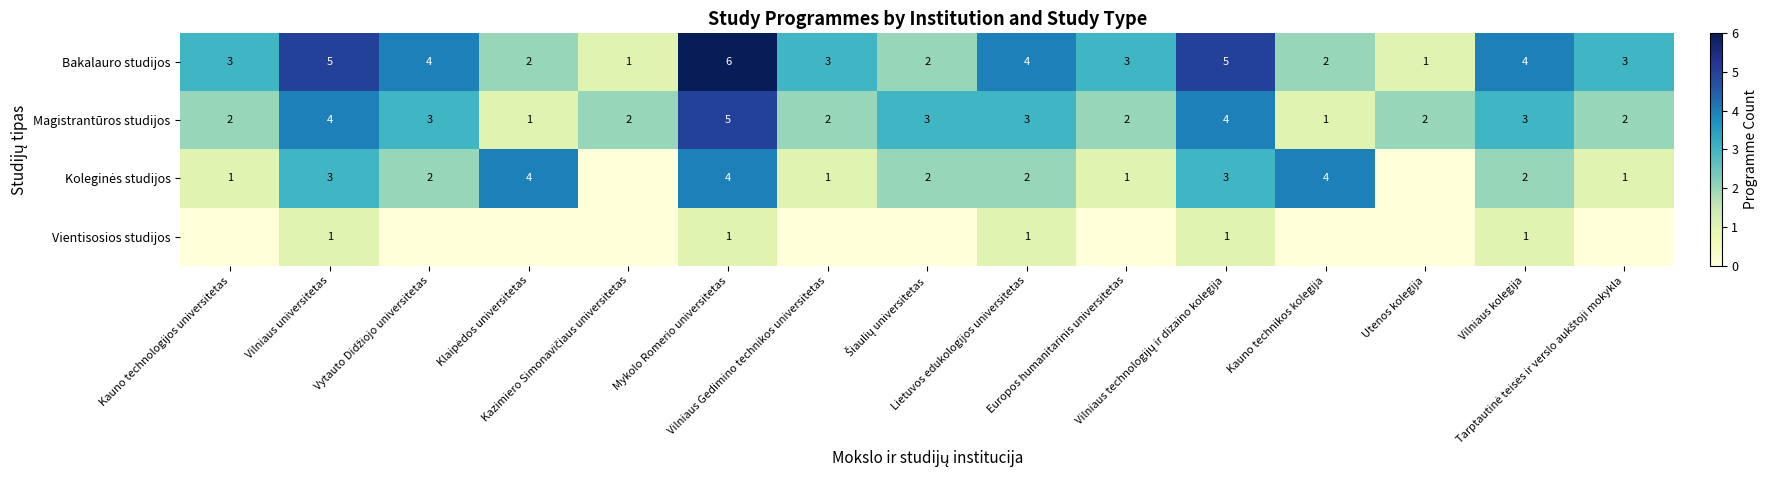

What is the highest value of the Magistrantūros studijos series?

5